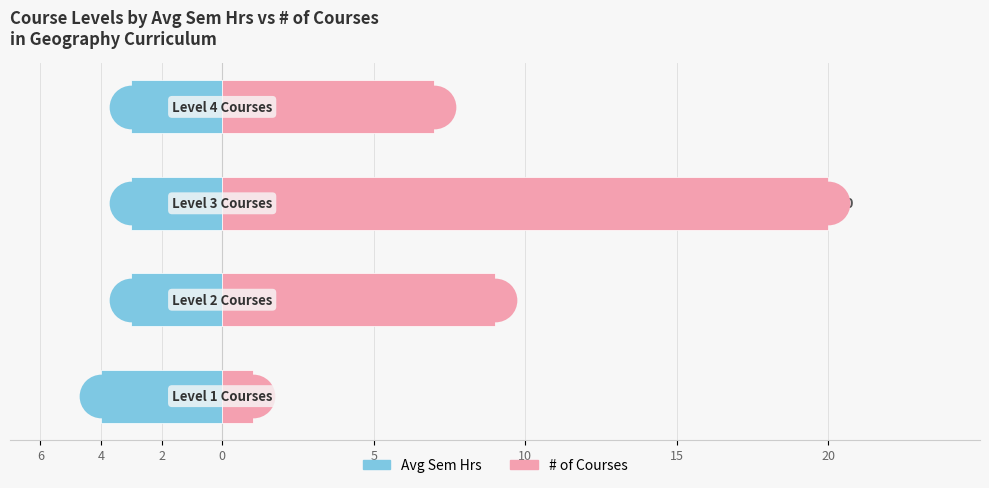

What are all the series names shown in the legend?

Avg Sem Hrs, # of Courses